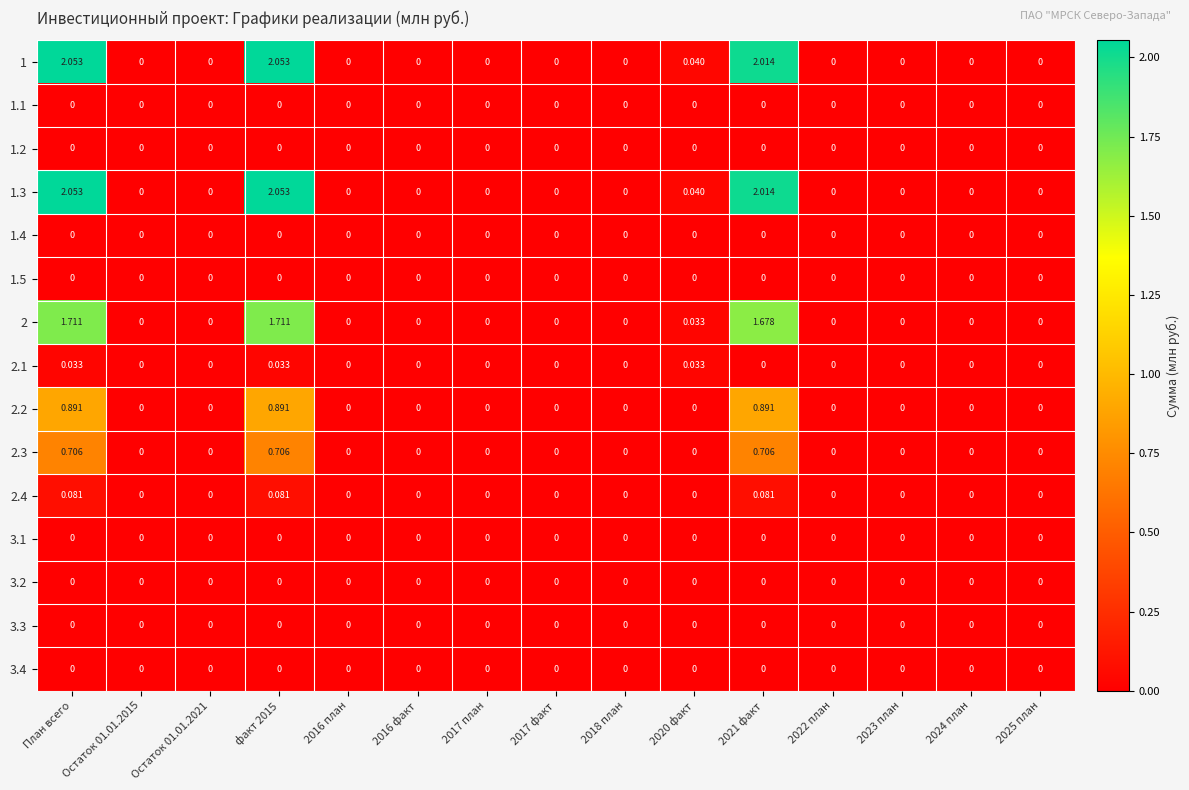

Is the value of 2 at План всего greater than the value of 2.4 at факт 2015?

Yes